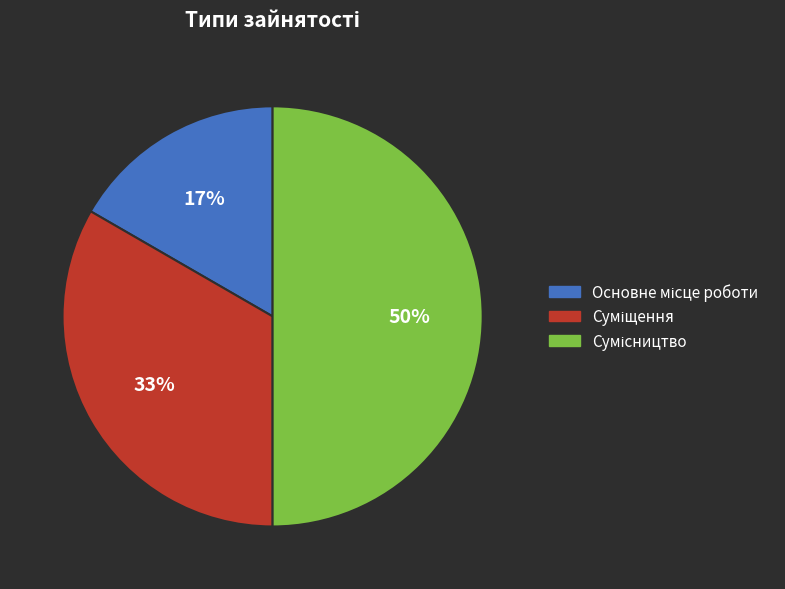

To the nearest percent, what is the average slice percentage?

33%